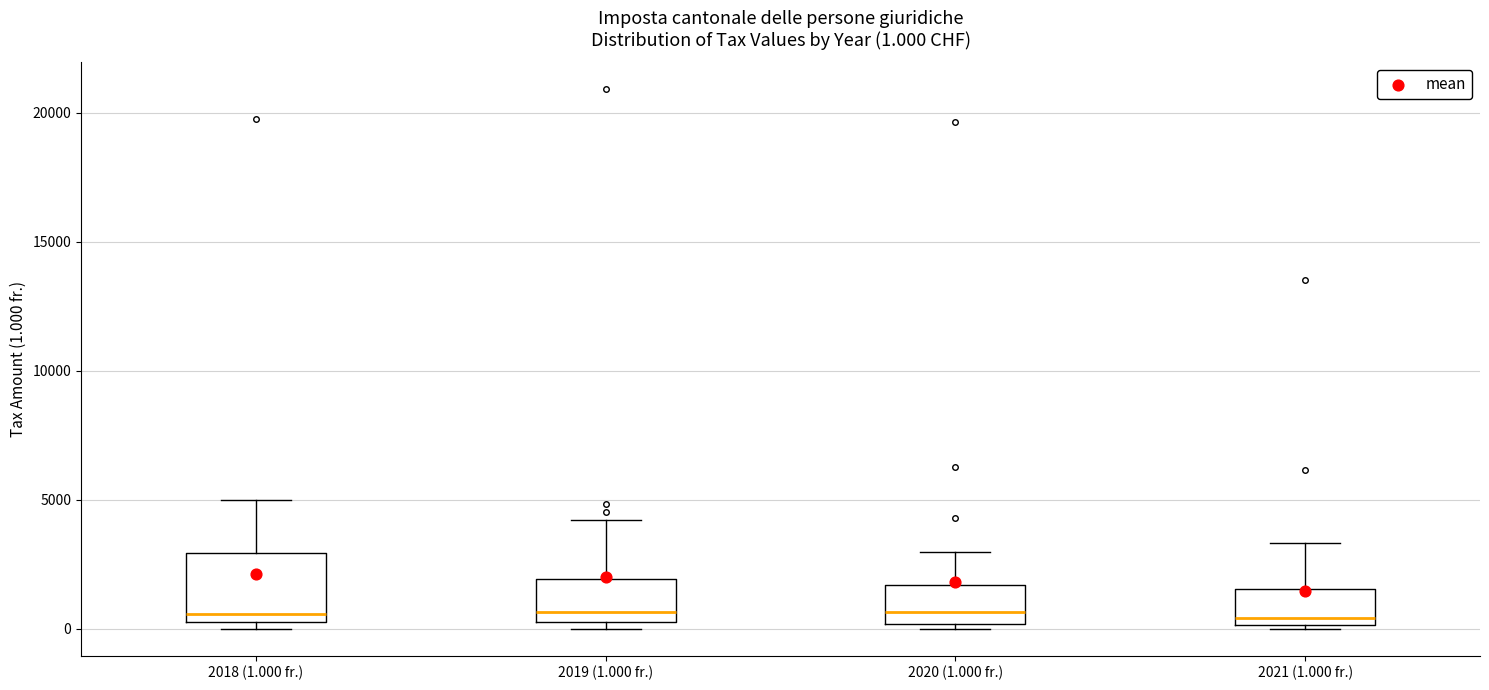

Comparing the boxes themselves (not the whiskers), which one is the tallest?

2018 (1.000 fr.)